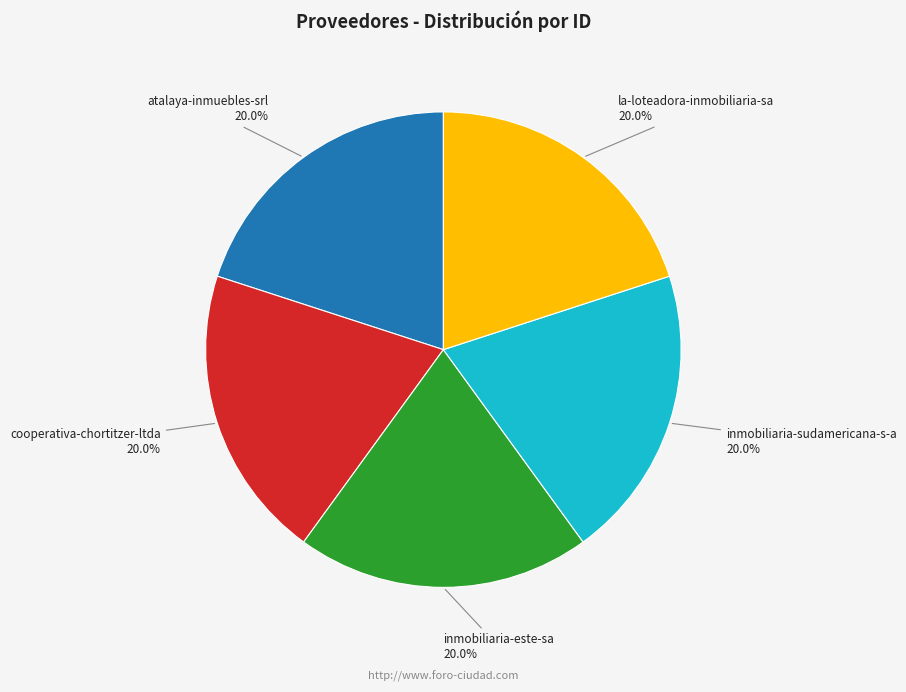

Approximately how many times larger is the value at inmobiliaria-este-sa compared to la-loteadora-inmobiliaria-sa?

1.0